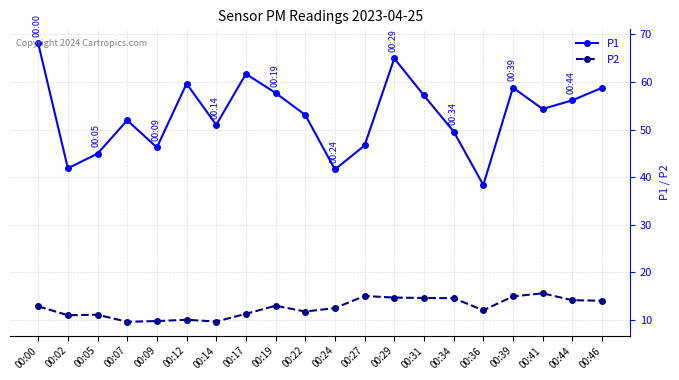

True or false: P2 and P1 cross at least once.

False